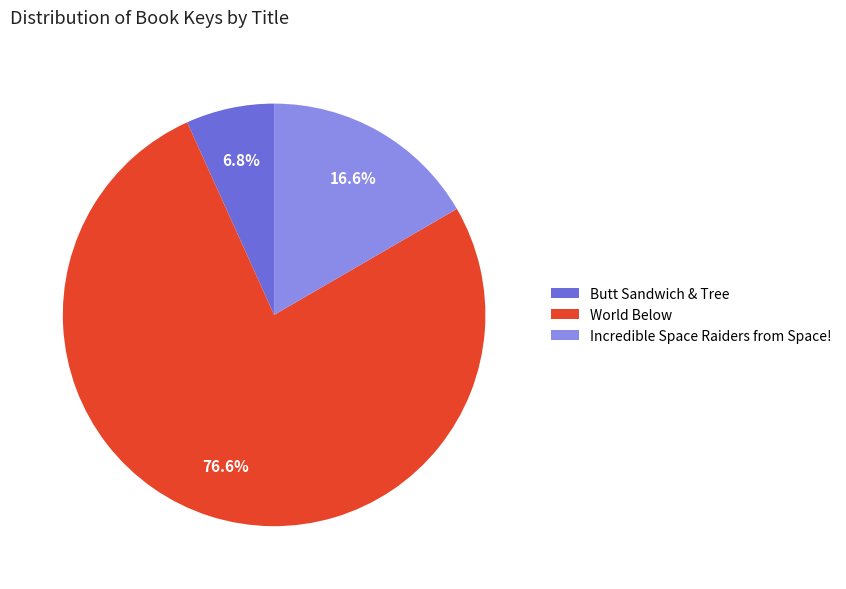

Is it true that World Below is 77% of the pie?

True